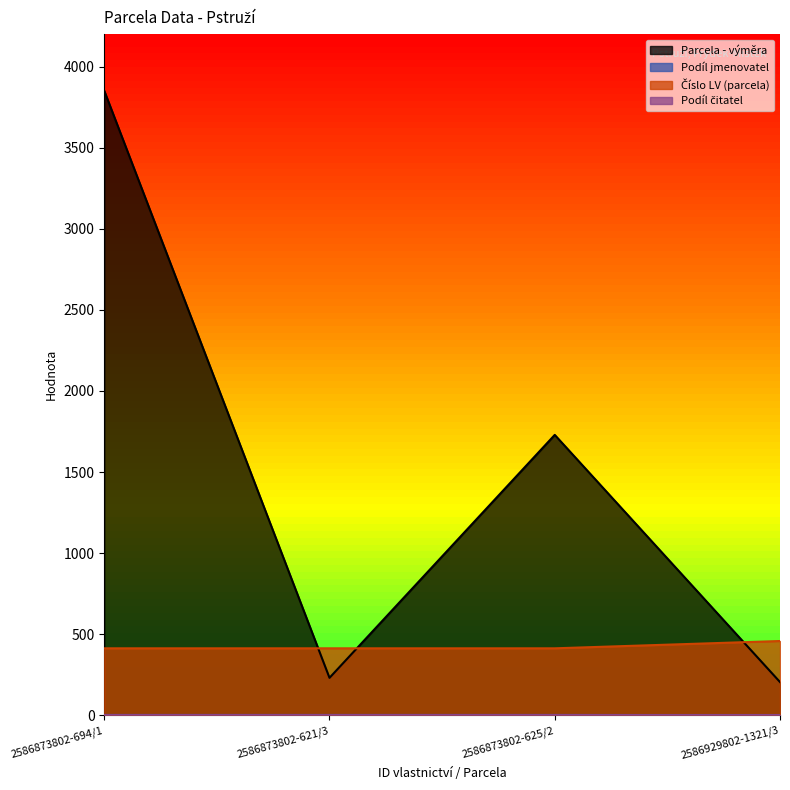

True or false: Podíl jmenovatel has more than 0 points higher than both neighbors.

False